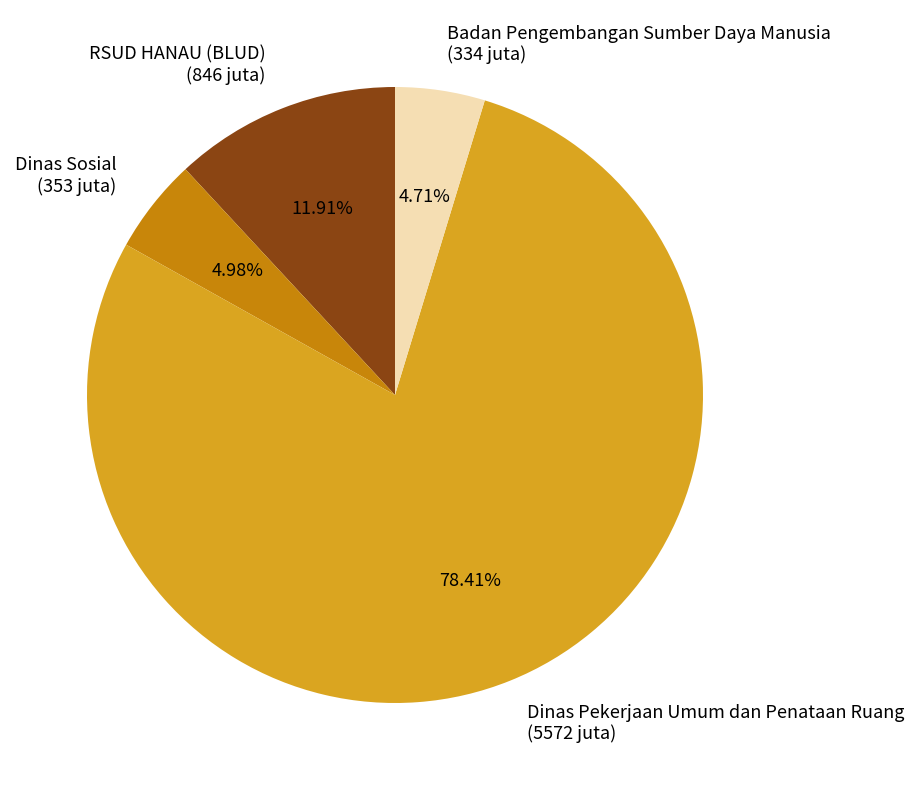

To the nearest percent, what is the difference between the largest and smallest slice percentages?

74%